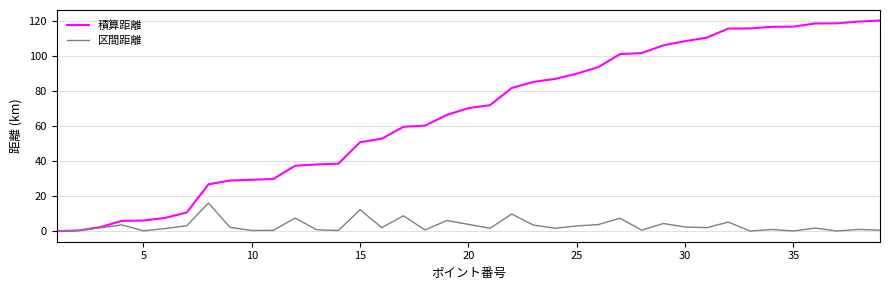

Which series has the widest spread of values?

積算距離